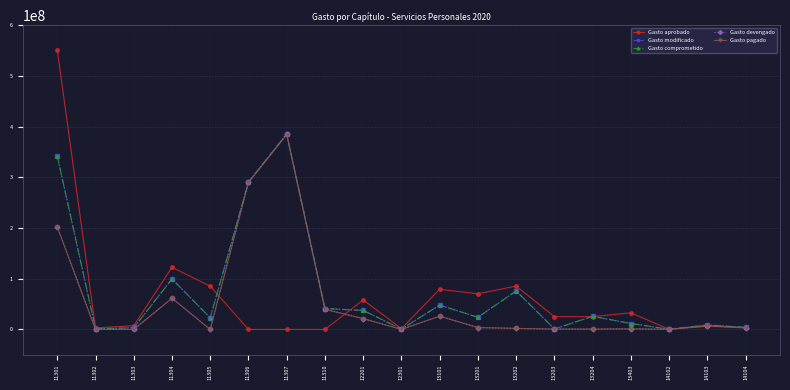

Reading right to left, transcribe all the data shown in this chart.

Gasto aprobado: 4007821.0	6093600.0	304680.0	32733370.1	25144922.3	25144922.3	85577326.1	70182738.0	79168587.2	1659960.0	58020814.8	0.0	0.0	0.0	85337879.6	122400613.7	7346055.6	2921758.0	551406486.4
Gasto modificado: 4002926.1	8799578.0	310532.7	11665801.7	25849137.3	935958.6	75877053.9	23928414.5	48009455.6	758213.4	37424003.1	41235921.7	385481326.1	290704141.8	22928530.3	99623430.2	3272886.9	1194354.6	342104635.6
Gasto comprometido: 4002926.1	8799578.0	310532.7	11665801.7	25849137.3	935958.6	75877053.9	23928414.5	48009455.6	758213.4	37424003.1	41235921.7	385481326.1	290704141.8	22928530.3	99623430.2	3272886.9	1194354.6	342104635.6
Gasto devengado: 2920328.8	7269824.0	227182.0	1091391.5	678941.7	678941.7	2036825.2	3681954.1	26194096.2	0.0	21389393.2	39703730.0	384698555.7	290125824.2	0.0	61504624.0	0.0	0.0	202504781.0
Gasto pagado: 2920328.8	7269824.0	227182.0	1091391.5	670581.1	670581.1	2011743.3	3669161.9	26135590.4	0.0	21349410.2	39636078.5	384025770.5	289771592.4	0.0	61369128.0	0.0	0.0	202158894.5